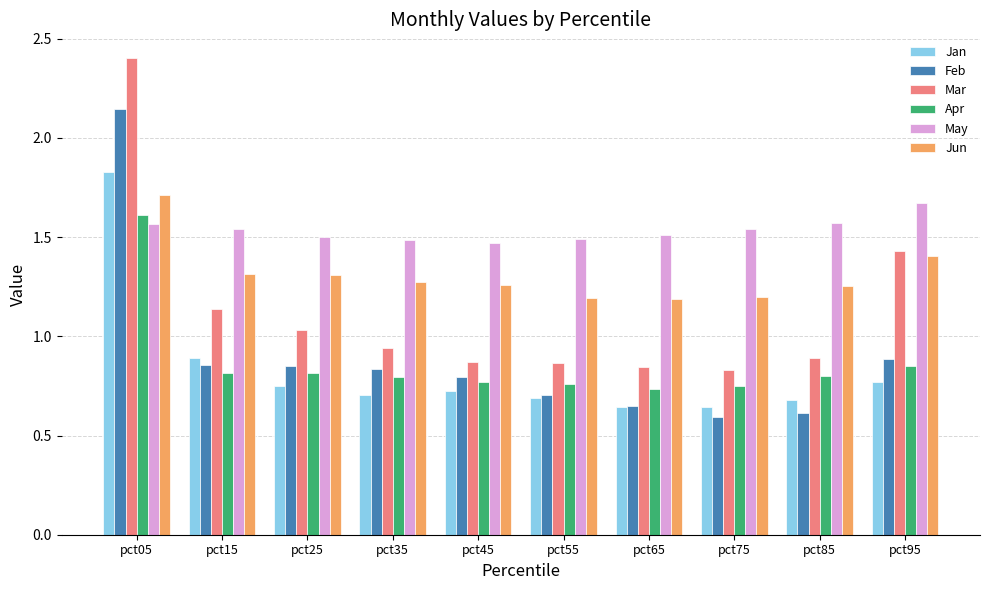

What is the maximum value for Mar?

2.4